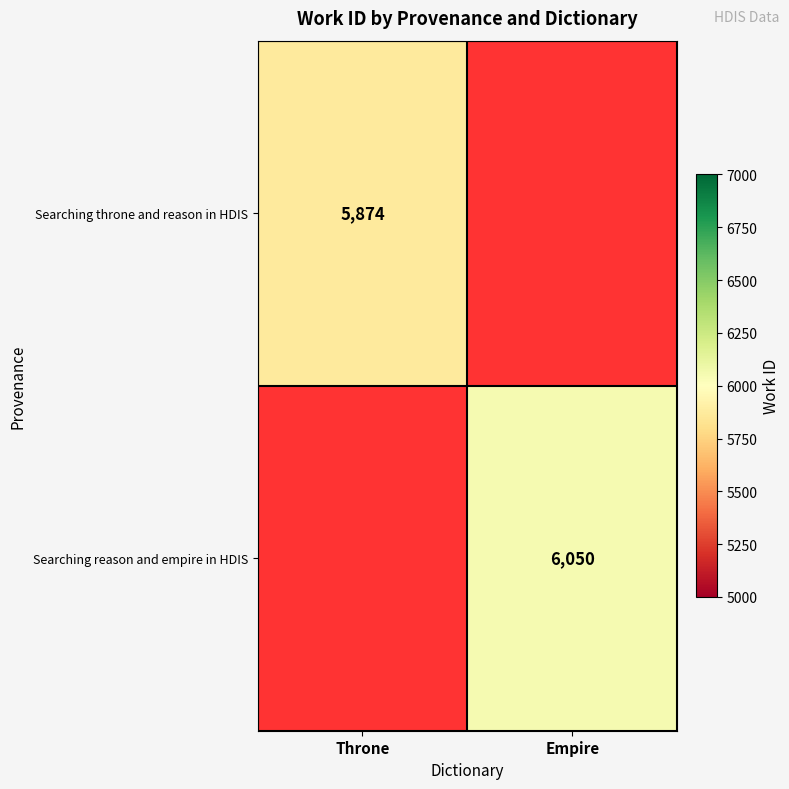

Between Throne and Empire, which is larger?

Empire